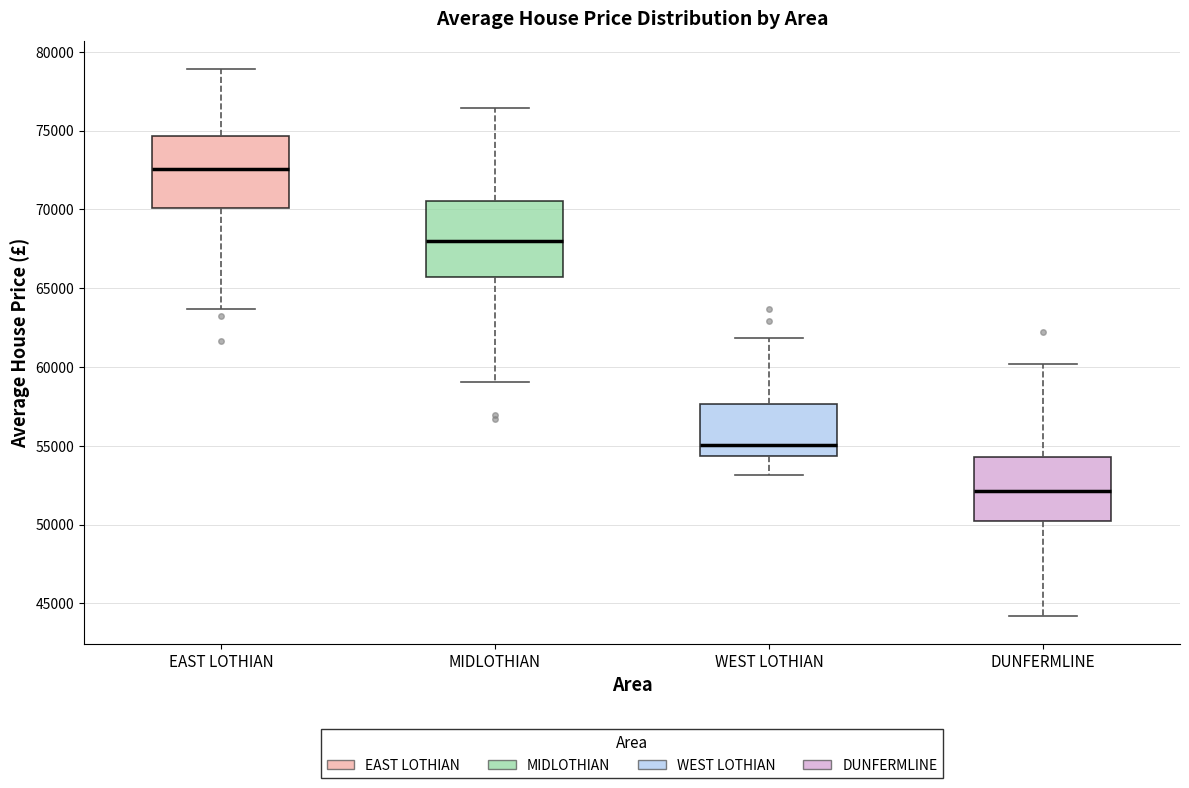

Which box's median line is the lowest?

DUNFERMLINE